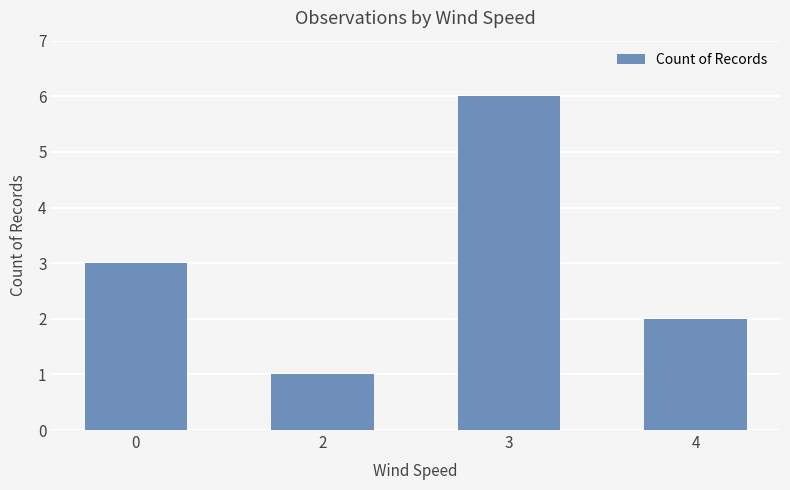

List the labels in order of value, smallest first.

2, 4, 0, 3